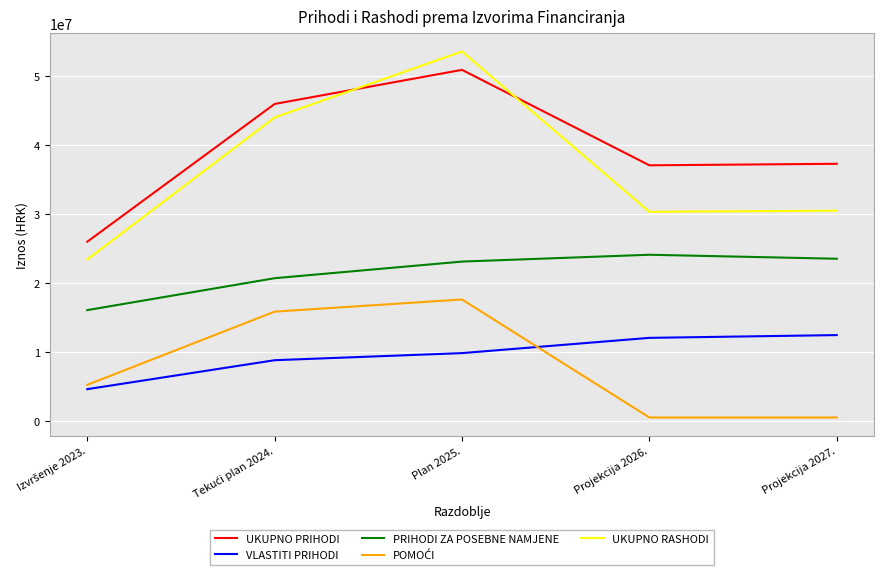

What is the difference between the second highest and second lowest values in the VLASTITI PRIHODI series?

3241000.0